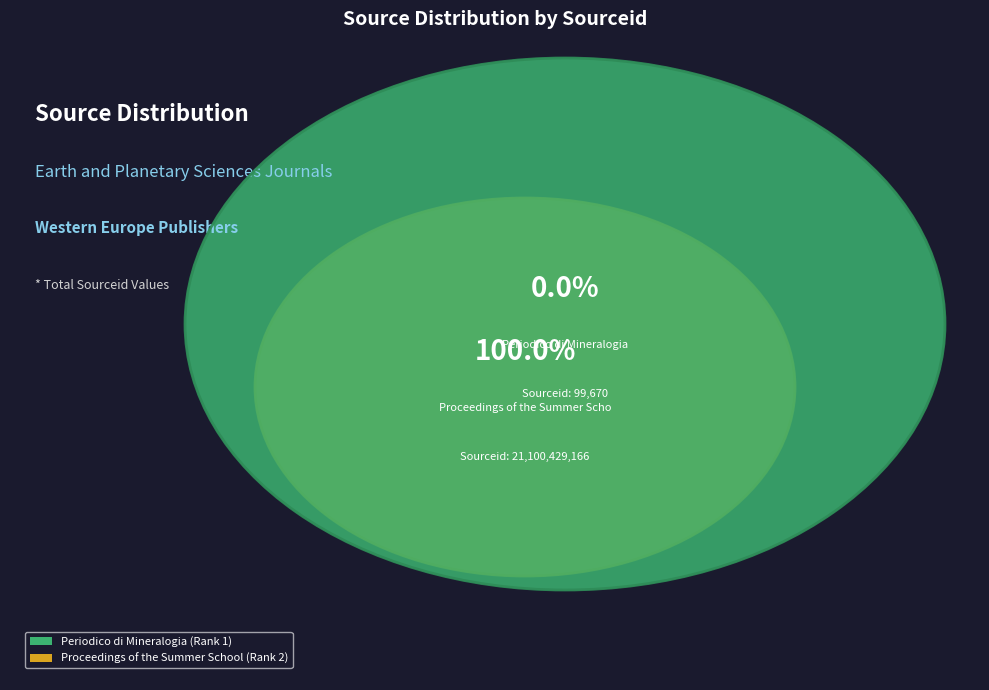

What is the majority slice?

Proceedings of the Summer School (Rank 2)